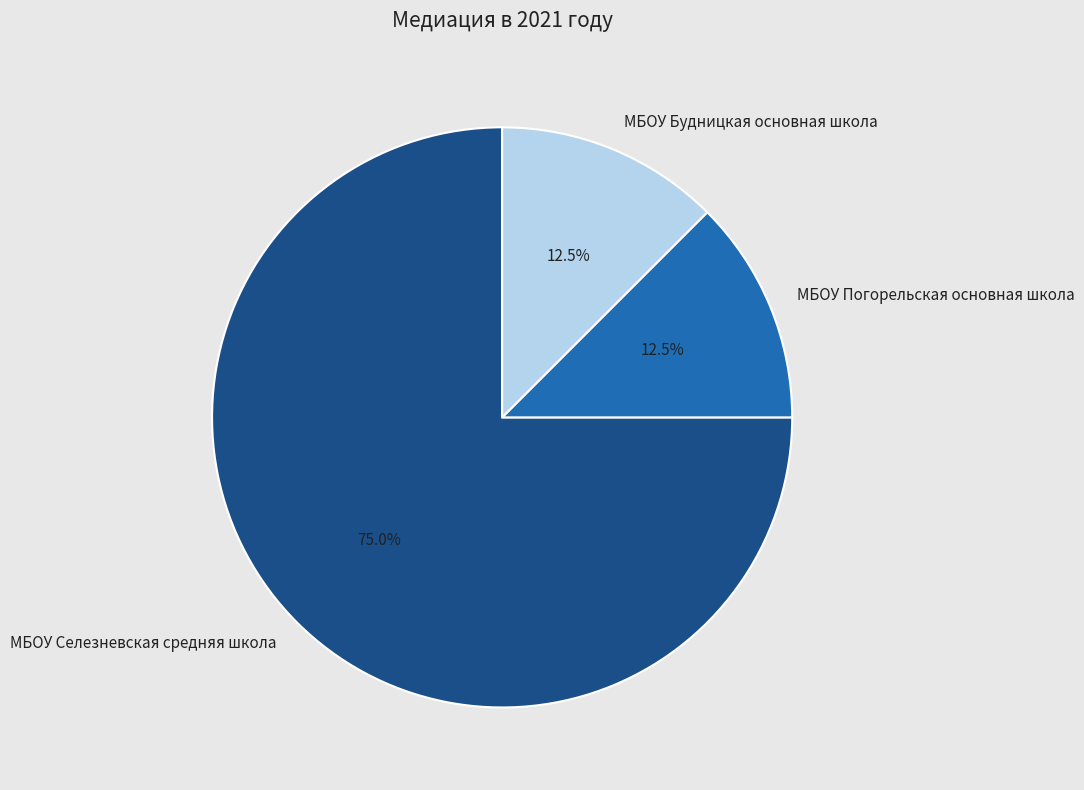

Which slice is the largest?

МБОУ Селезневская средняя школа